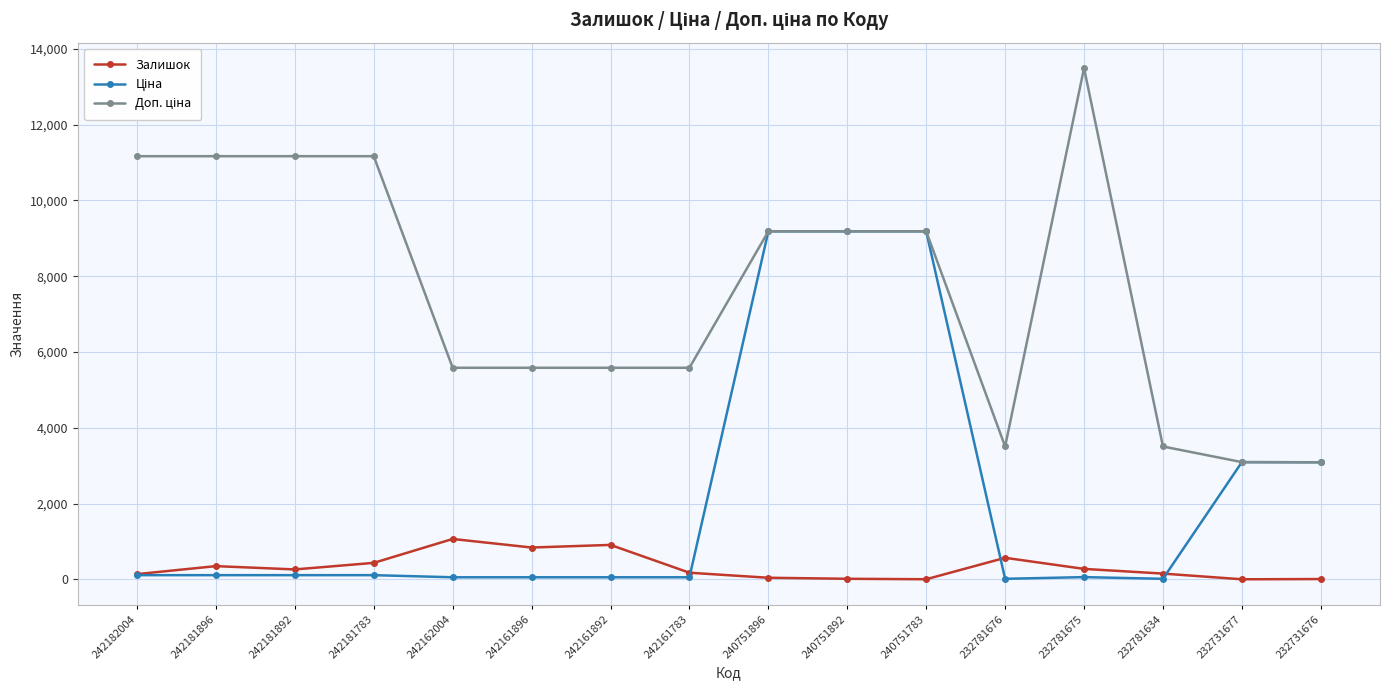

The Залишок series shows 277.0 at 232781675. True or false?

True